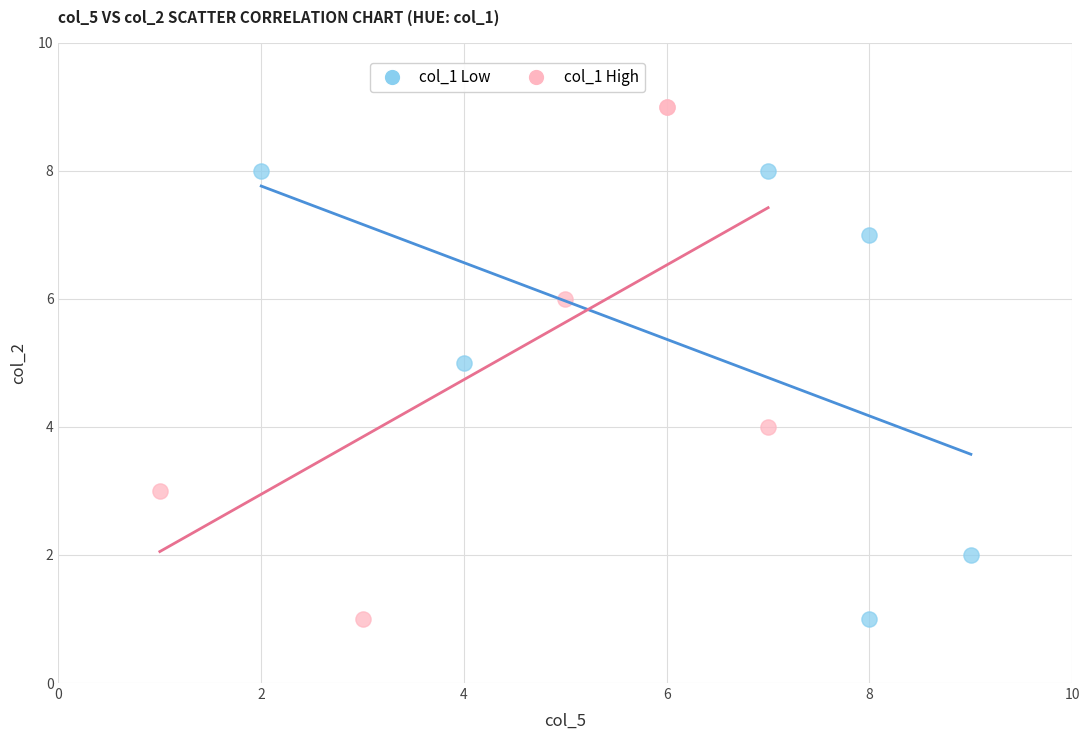

What are all the series names shown in the legend?

col_1 Low, col_1 High